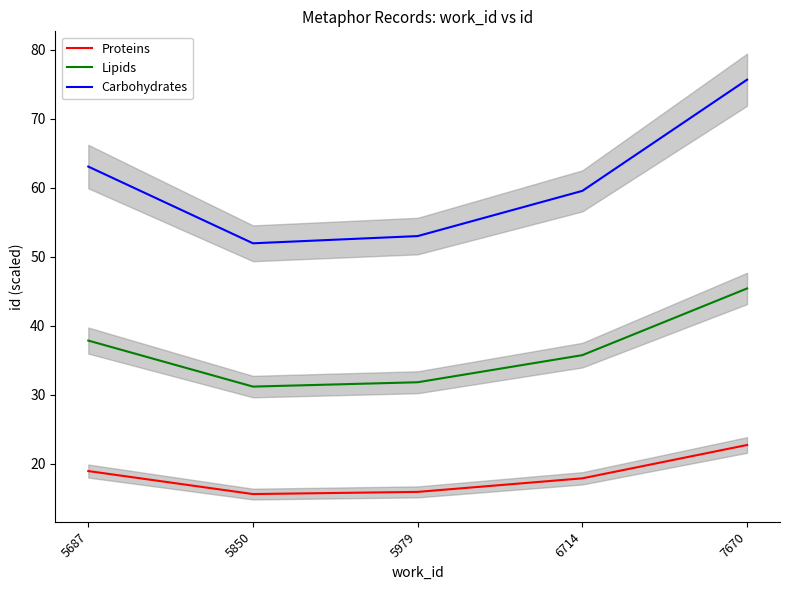

What is the difference between the Proteins values at 5850 and 6714?

2.3